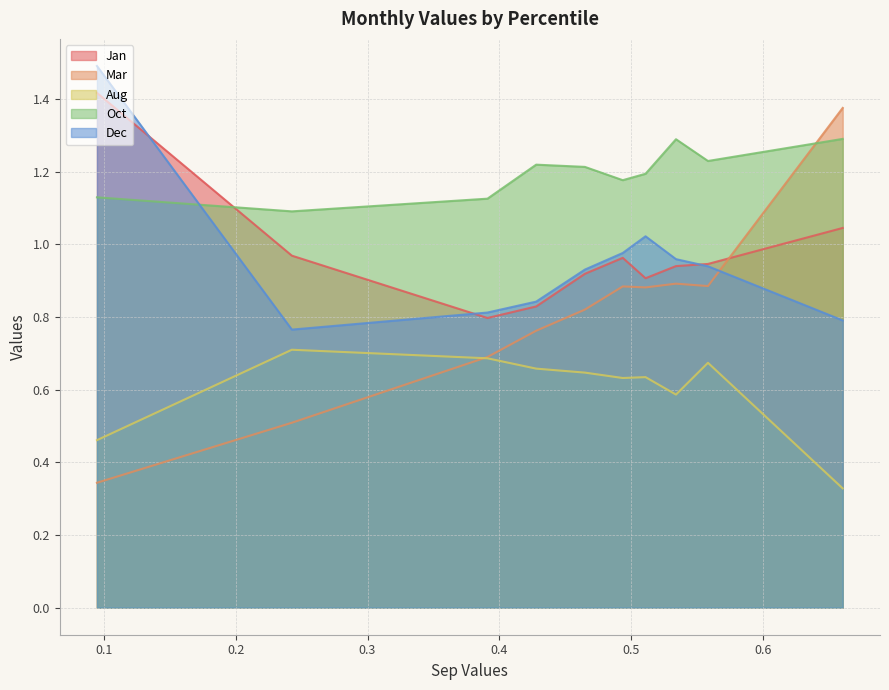

At which label is Dec closest to 1?

pct65